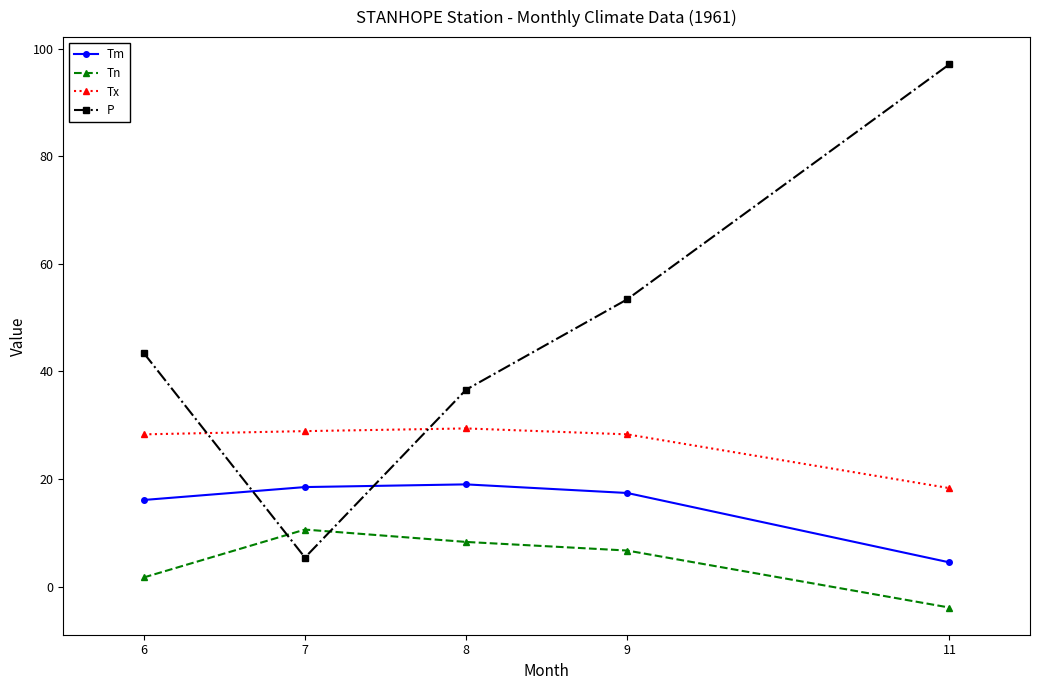

What is the average value of the Tn series?

4.7